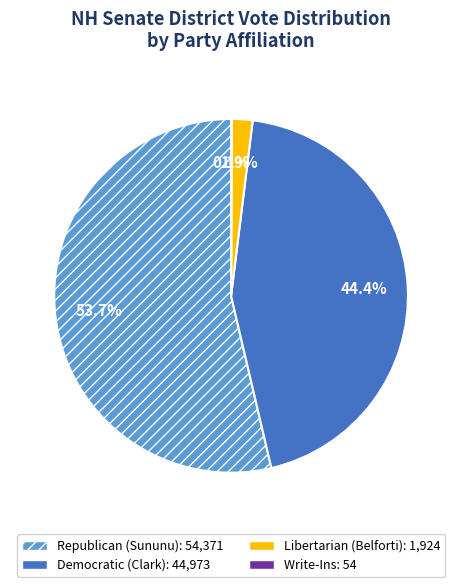

Is there a majority slice in this chart?

Yes